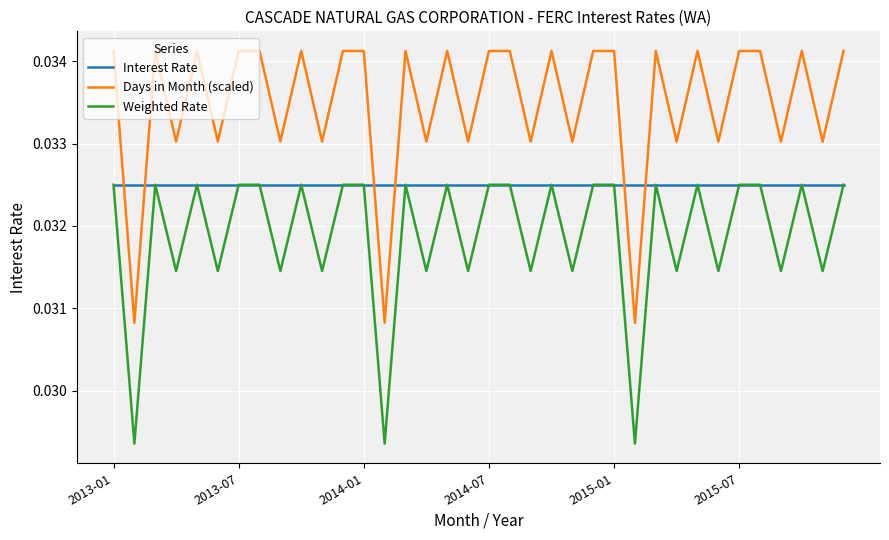

True or false: Days in Month (scaled) and Interest Rate intersect in this chart.

True